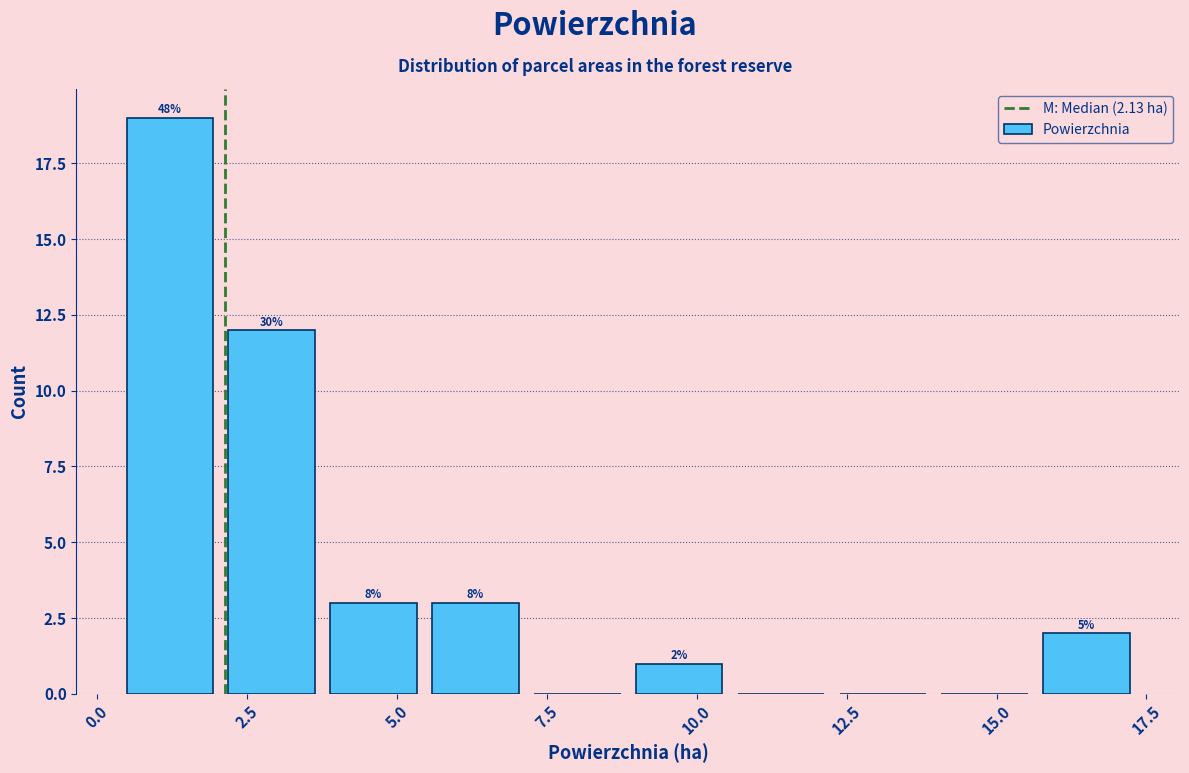

Around what value on the x-axis is the tallest bar? Give the approximate position of its centre, as read against the axis.

1.0